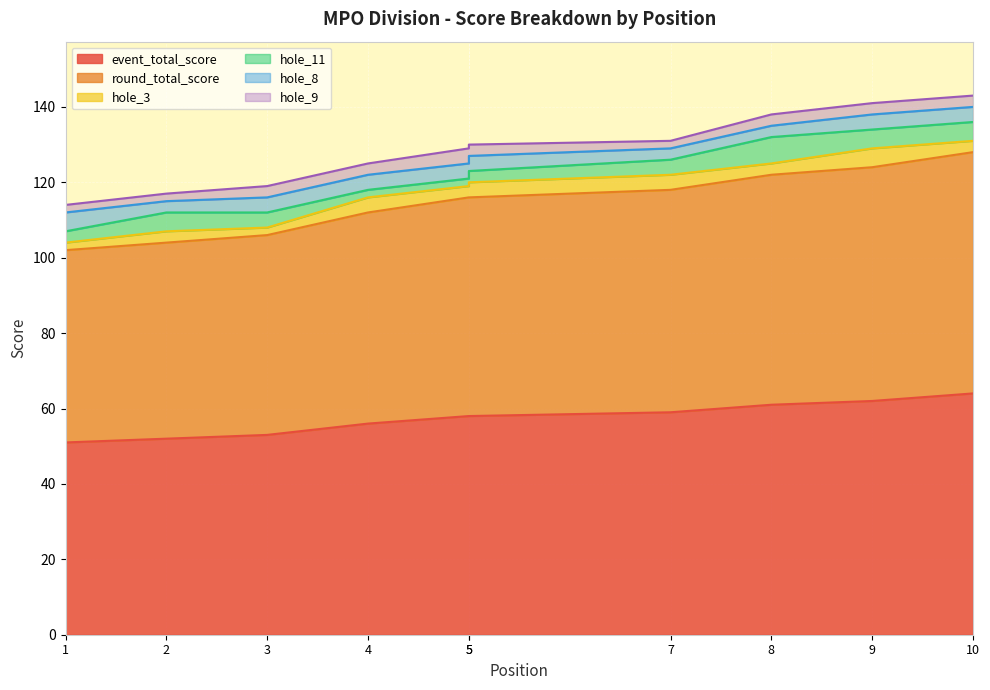

At 3, list the series in order from smallest to largest.

hole_3, hole_9, hole_11, hole_8, event_total_score, round_total_score